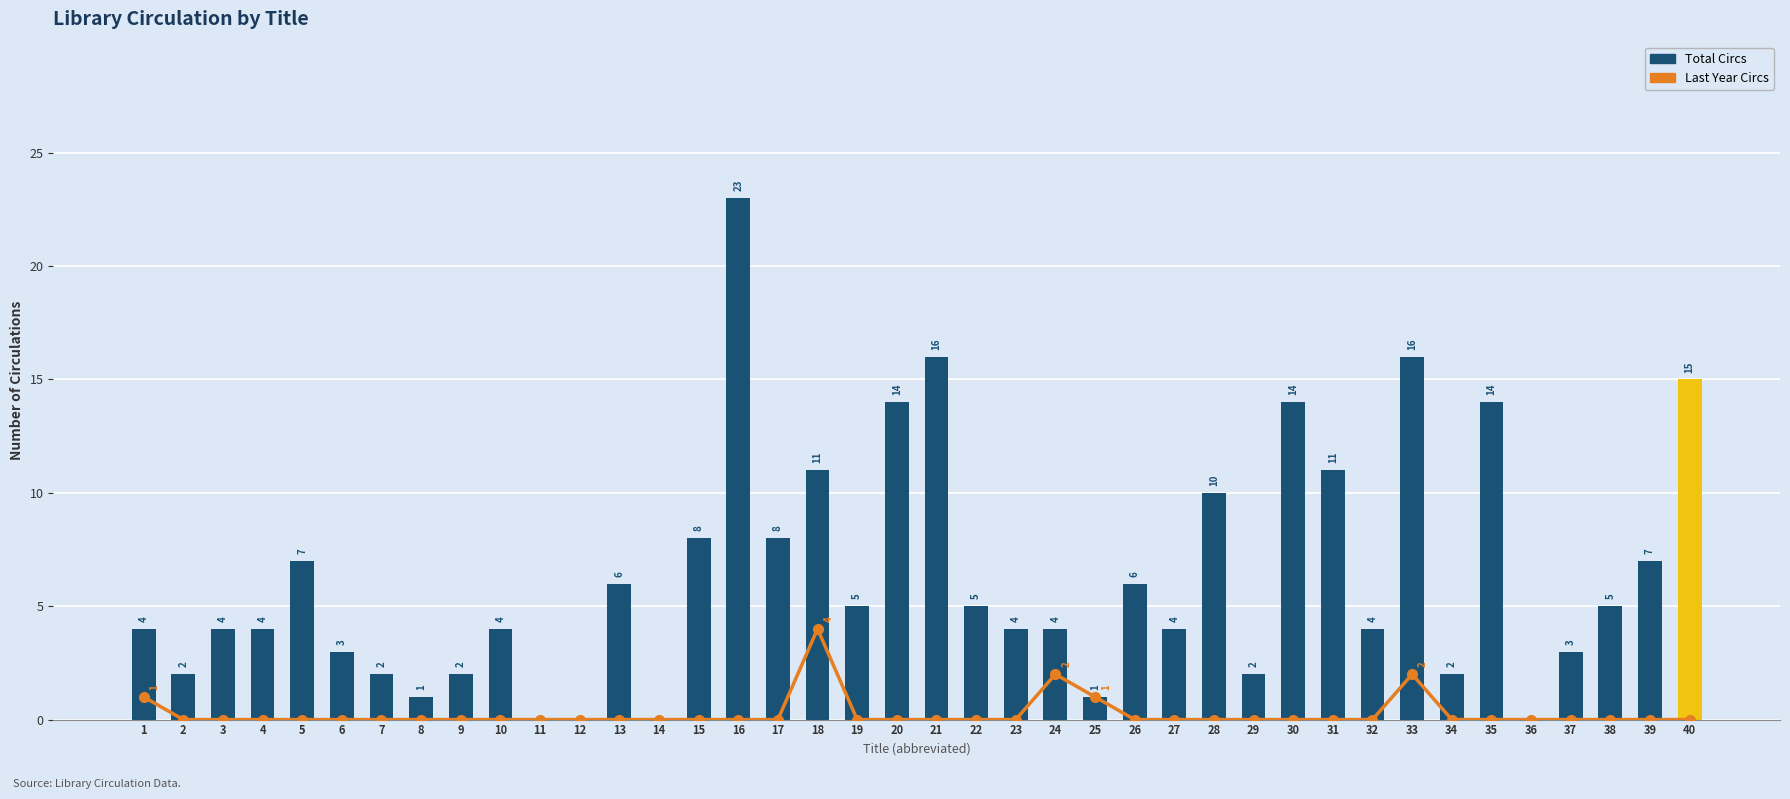

List the labels in order of Last Year Circs value, smallest first.

2, 3, 4, 5, 6, 7, 8, 9, 10, 11, 12, 13, 14, 15, 16, 17, 19, 20, 21, 22, 23, 26, 27, 28, 29, 30, 31, 32, 34, 35, 36, 37, 38, 39, 40, 1, 25, 24, 33, 18